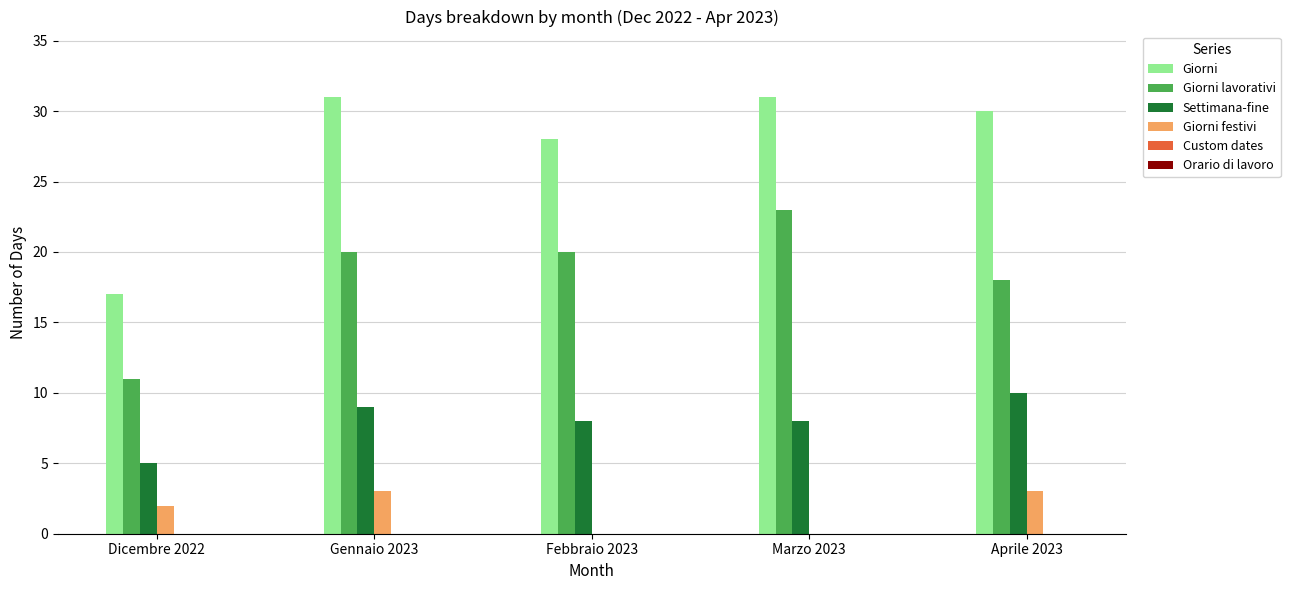

Count the number of data series in this chart.

4